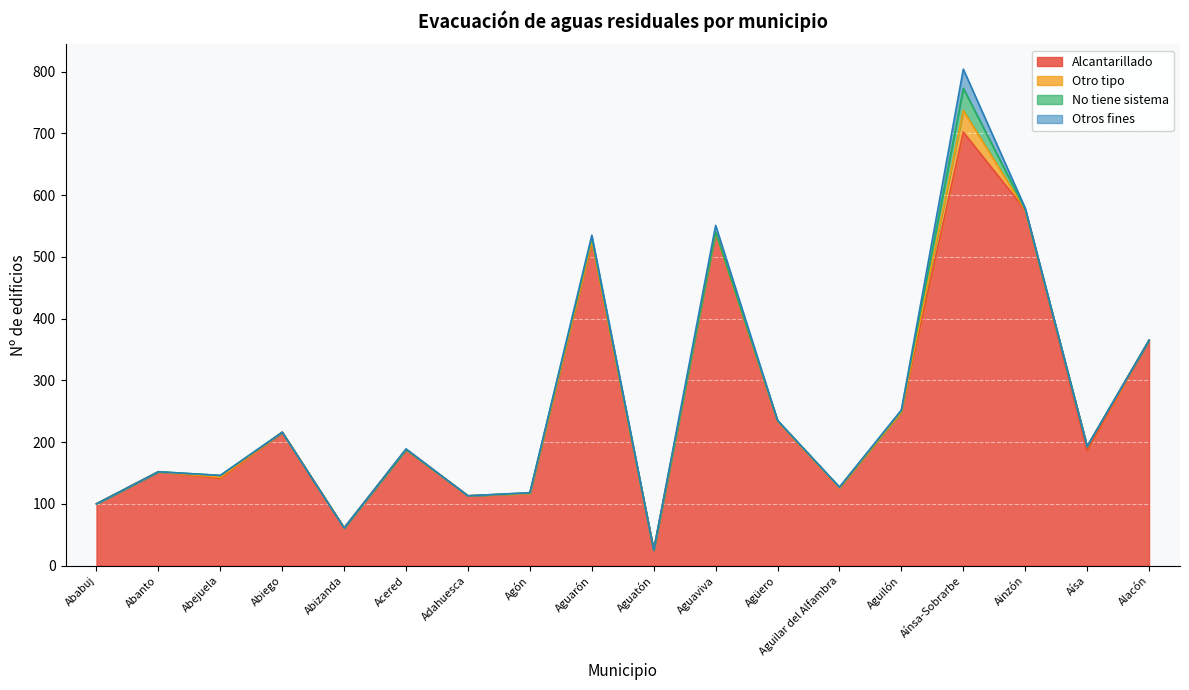

Which series has the widest spread of values?

Alcantarillado